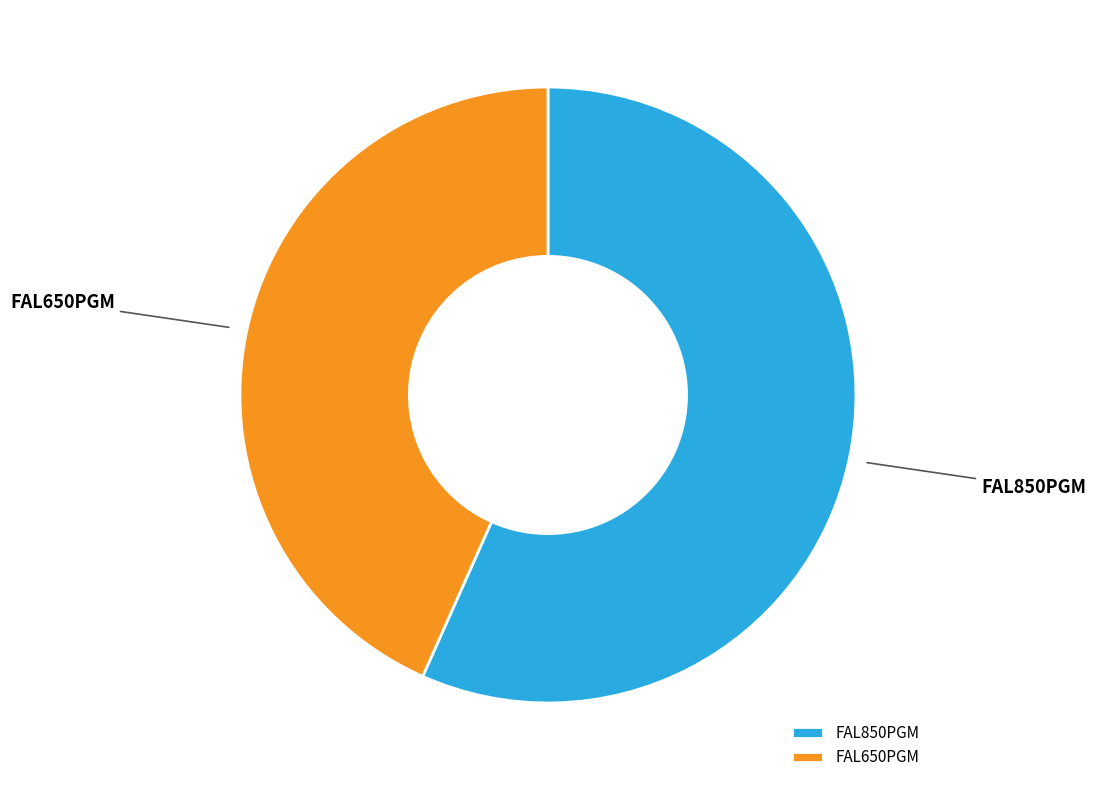

Which category has the biggest portion of the pie?

FAL850PGM